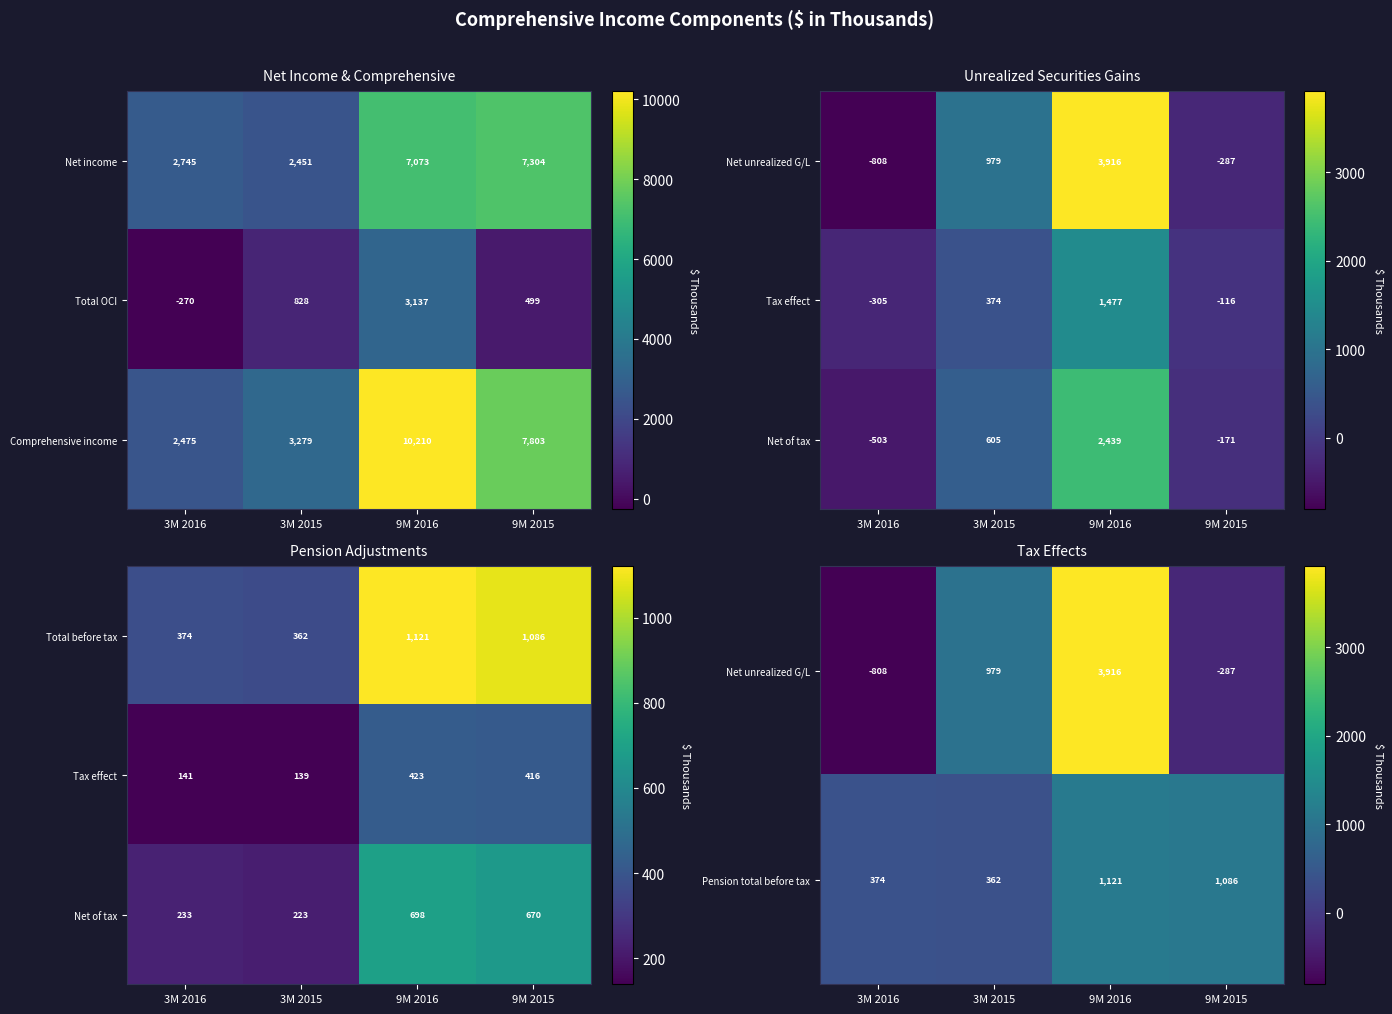

How many distinct data groups are displayed?

3